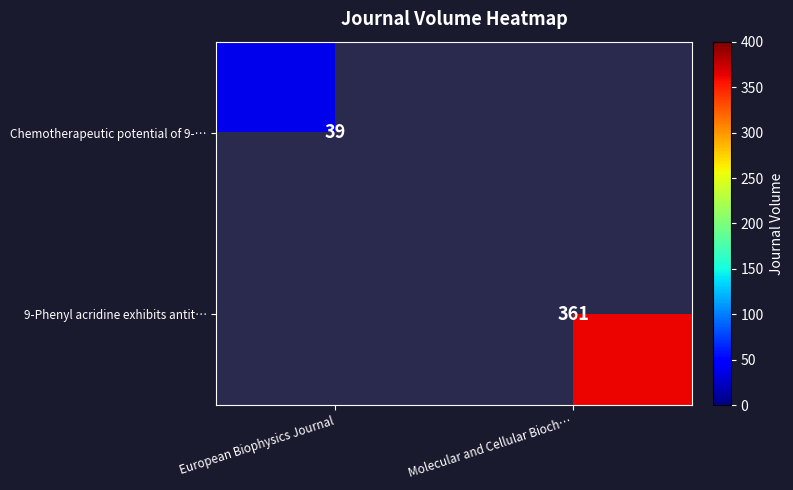

Is the value of 9-Phenyl acridine exhibits antit… at Molecular and Cellular Bioch… greater than the value of Chemotherapeutic potential of 9-… at European Biophysics Journal?

Yes